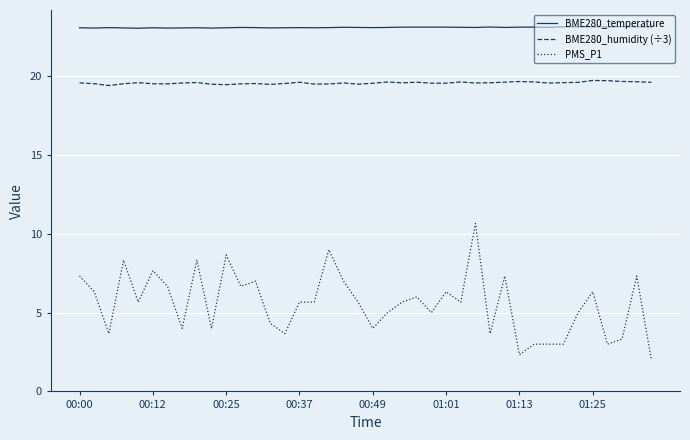

At how many categories does at least one series exceed 11?

40